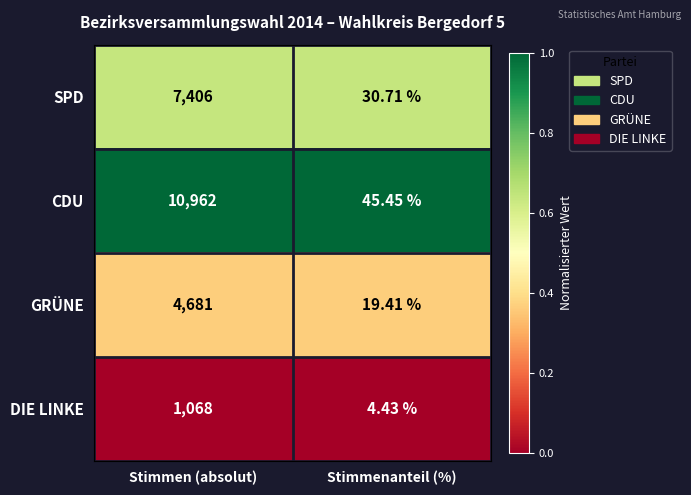

Which series has the widest spread of values?

CDU